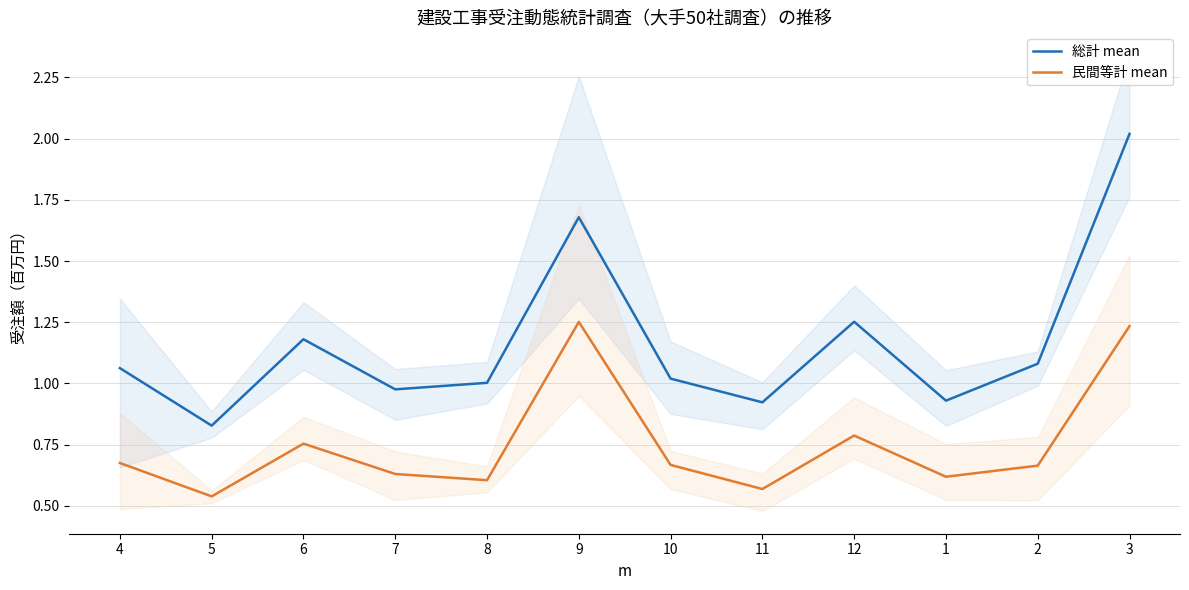

How many values in the 総計 mean series exceed 1?

8